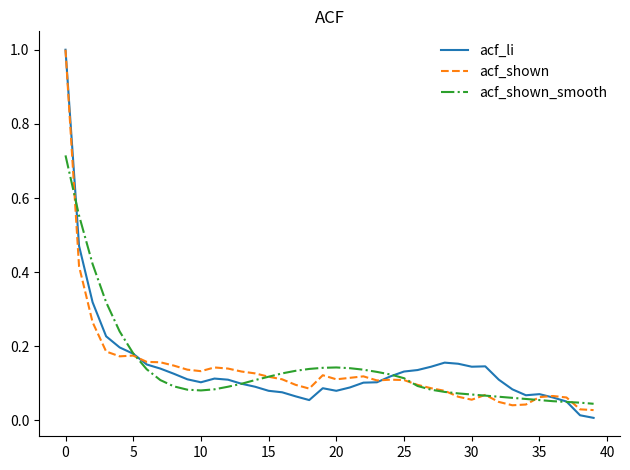

What is the maximum value for acf_li?

1.0